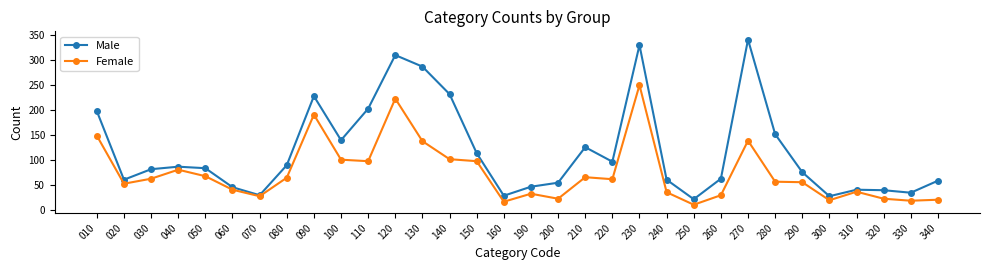

True or false: Female has more than 2 interior local peaks.

True